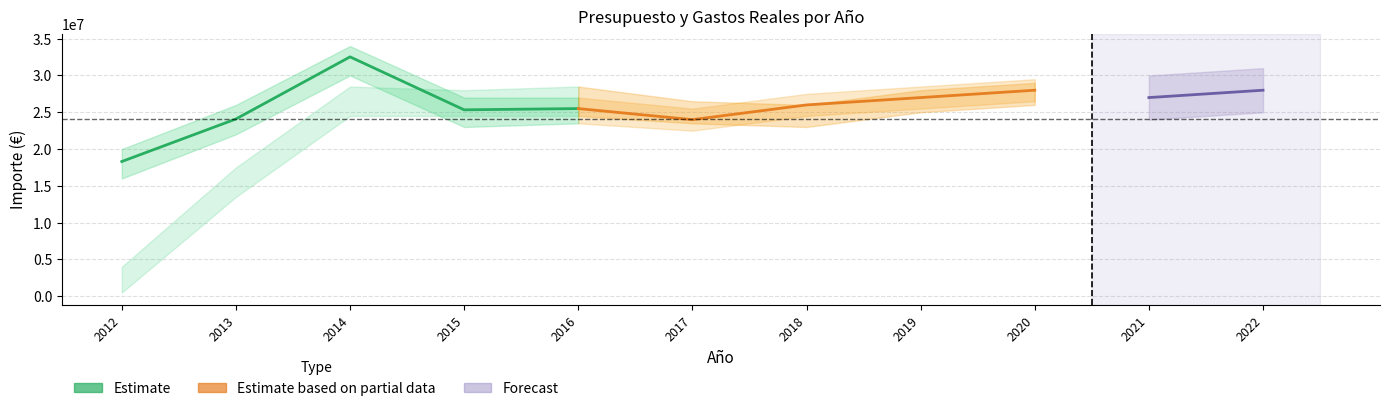

Where is the first local maximum for Estimate?

2014